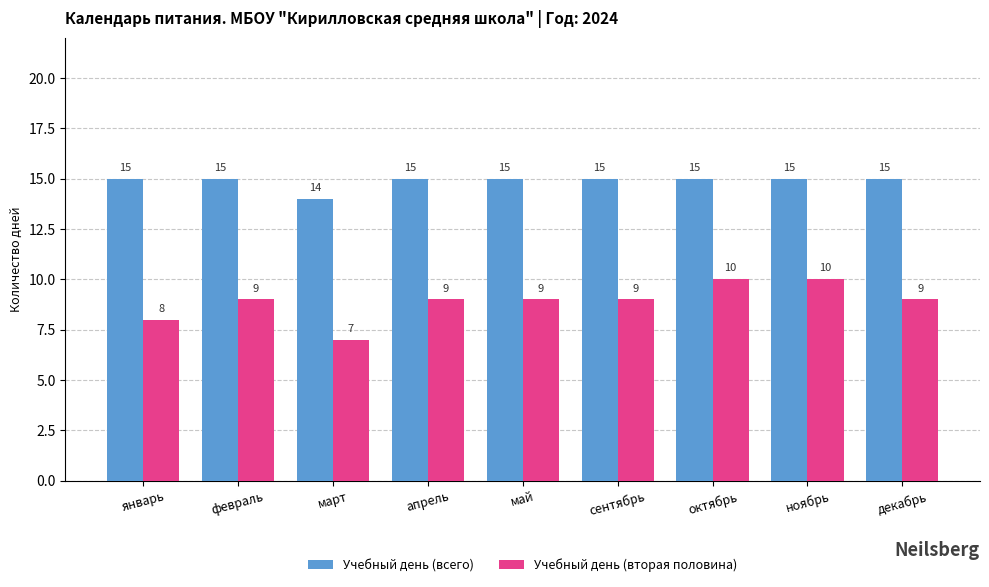

What is the sum of the Учебный день (вторая половина) values at январь and май?

17